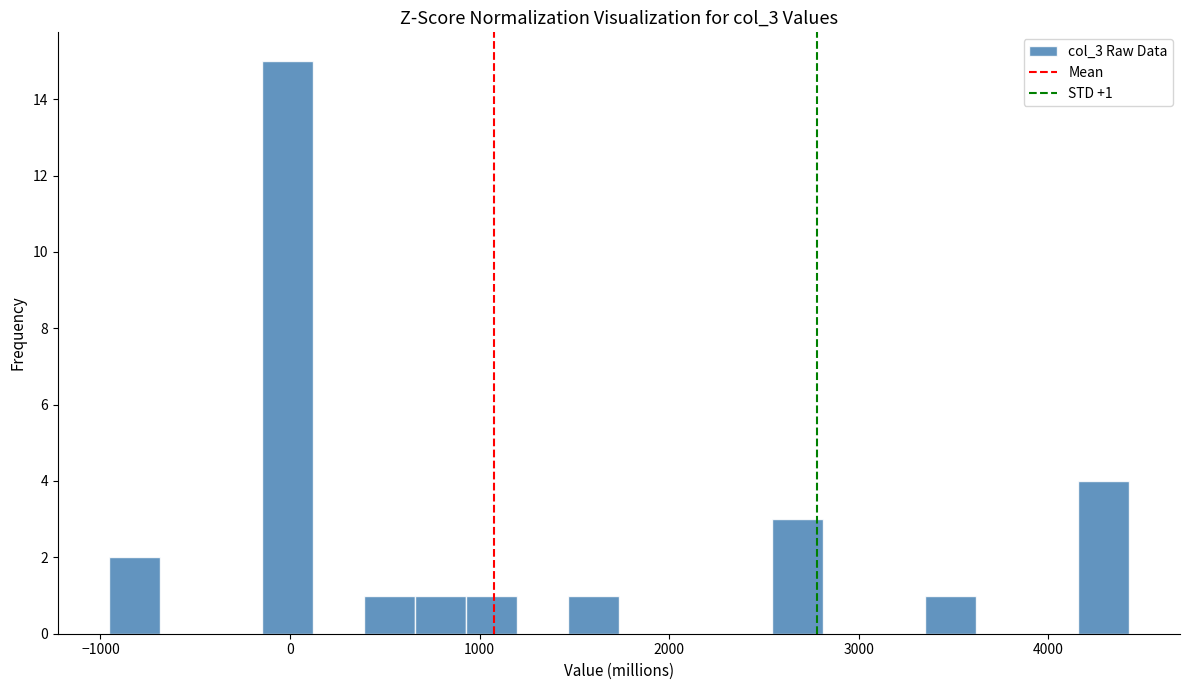

Around what value on the x-axis is the tallest bar? Give the approximate position of its centre, as read against the axis.

0